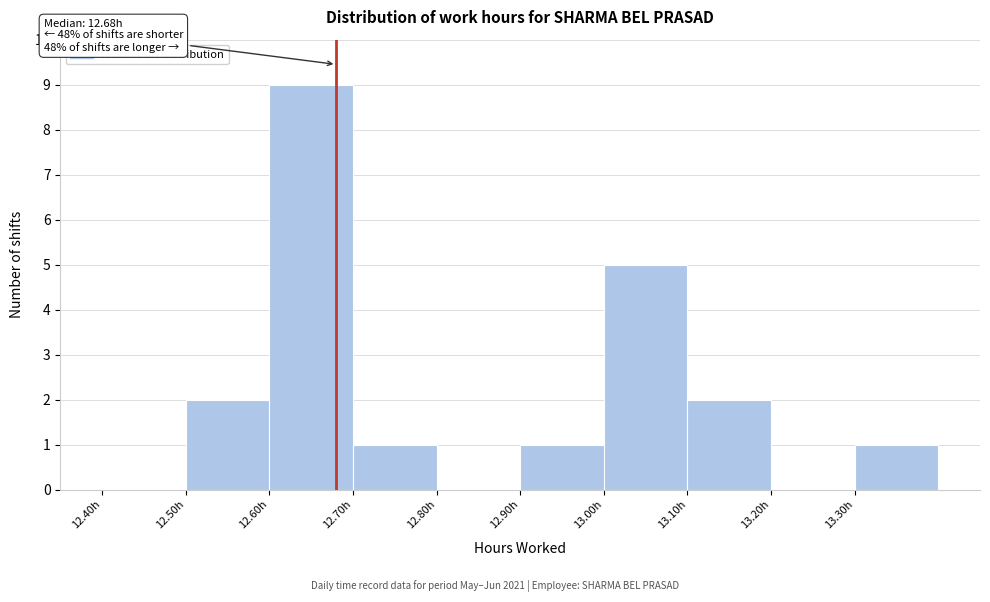

Which range on the x-axis has the tallest bar?

12.6 to 12.7